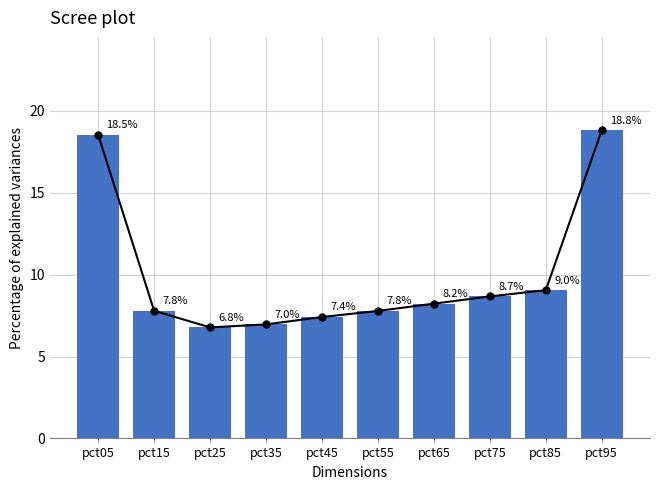

Reading left to right, what are all the values shown in this chart?

pct05=18.5	pct15=7.8	pct25=6.8	pct35=7.0	pct45=7.4	pct55=7.8	pct65=8.2	pct75=8.7	pct85=9.0	pct95=18.8